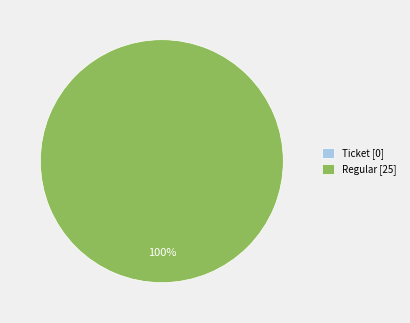

Count the number of slices in the pie.

2